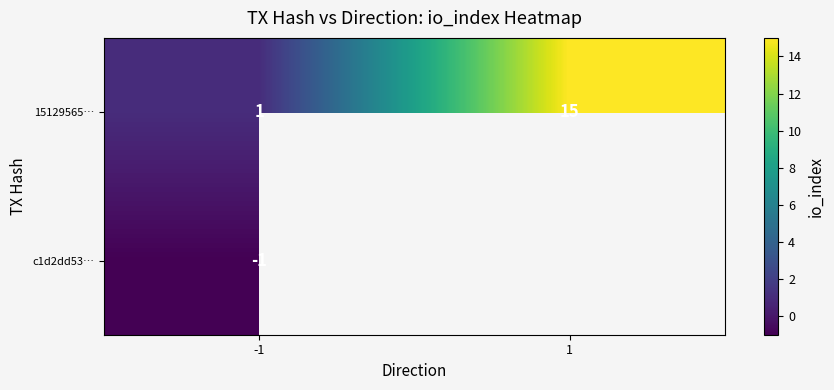

What is the highest value of the 15129565… series?

15